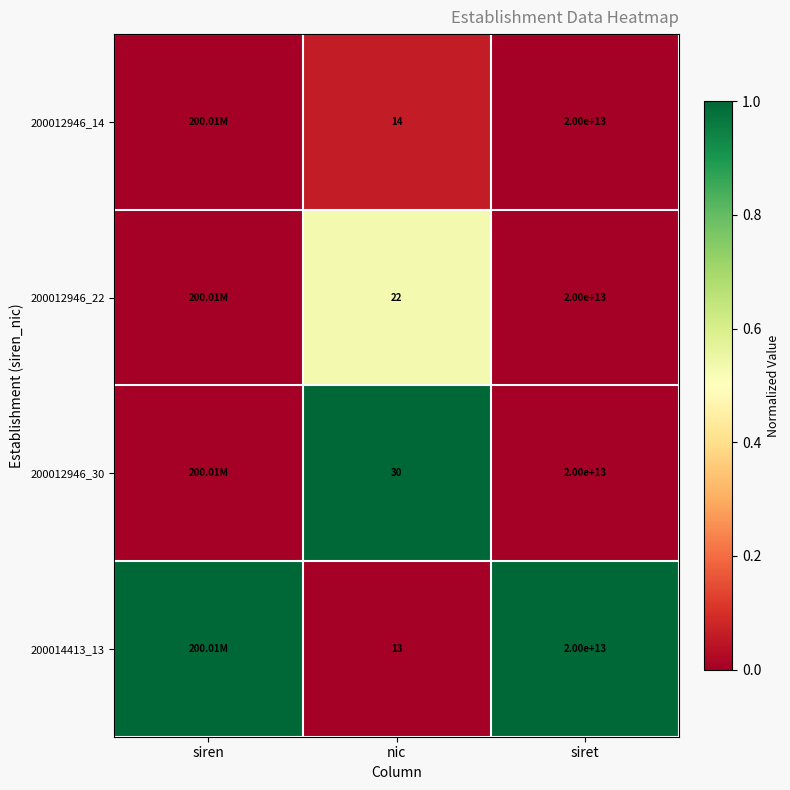

Between nic and siret, which series saw the biggest shift?

200014413_13